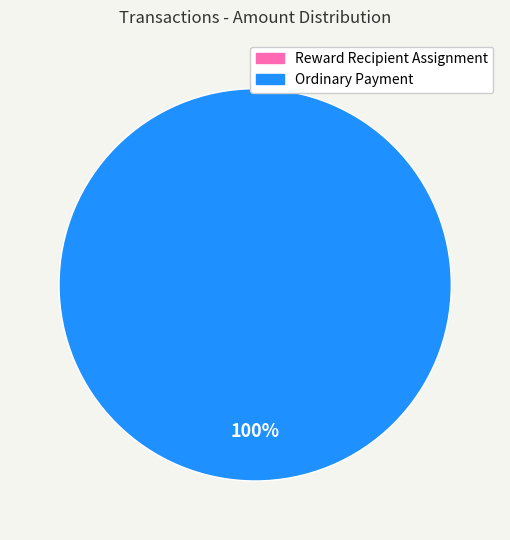

Rank the categories by value from lowest to highest.

Reward Recipient Assignment, Ordinary Payment